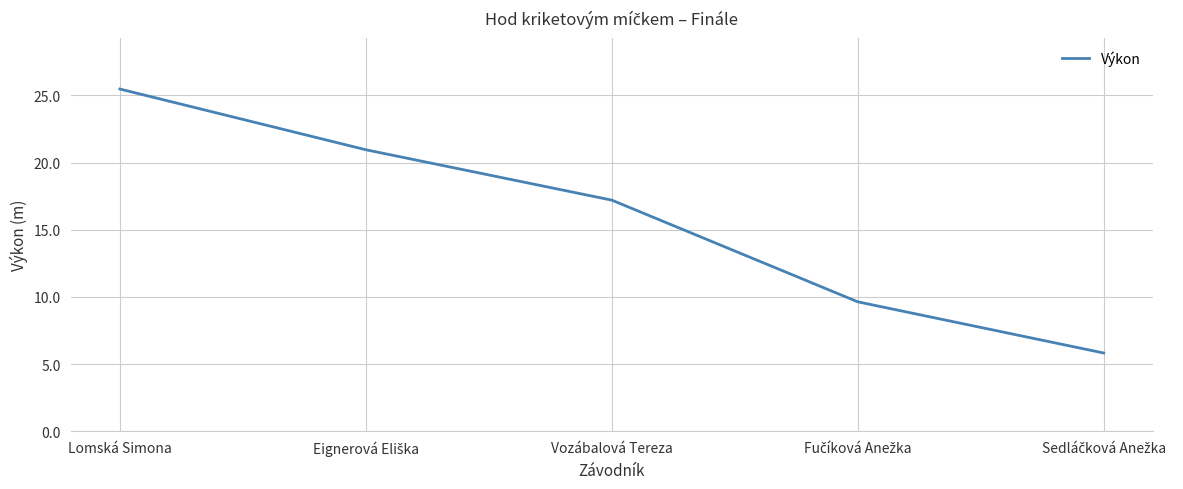

True or false: the data has more than 0 interior local peaks.

False